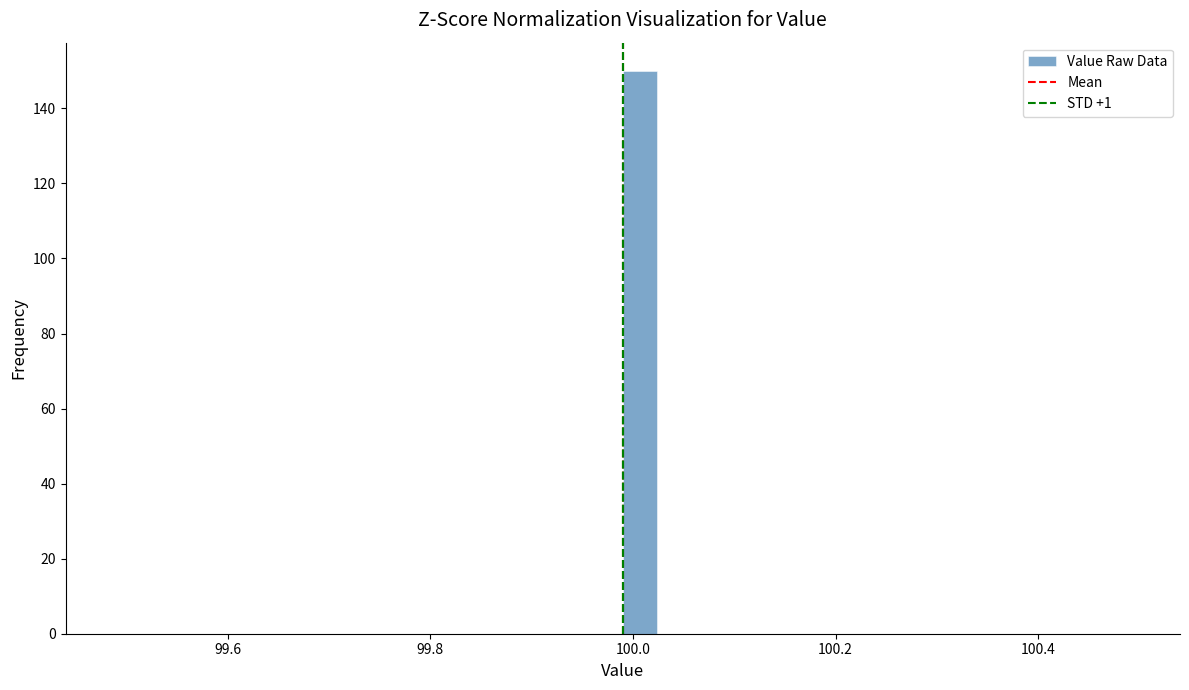

Around what value on the x-axis is the tallest bar? Give the approximate position of its centre, as read against the axis.

100.00